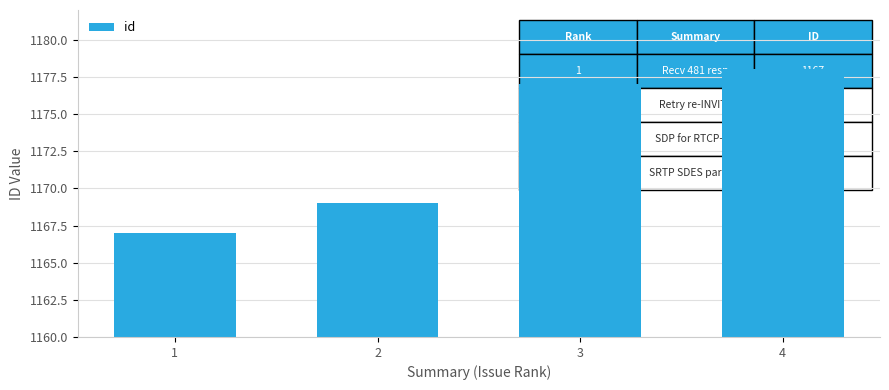

The value at 1 is 1167. True or false?

True